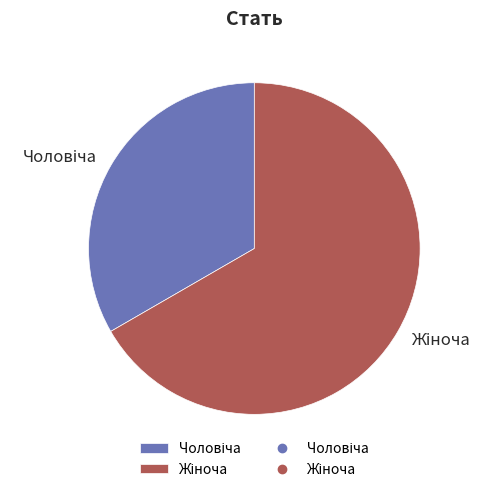

Is there any slice that represents more than half of the pie?

Yes